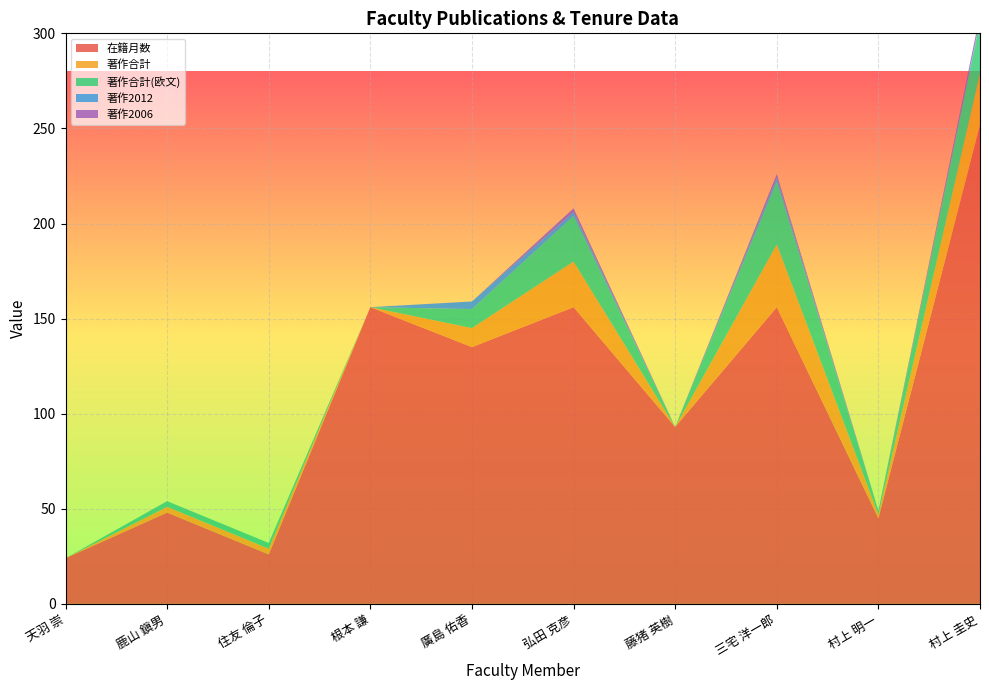

Reading right to left, list all the values displayed in this chart.

在籍月数: 村上 圭史=252	村上 明一=45	三宅 洋一郎=156	藤猪 英樹=93	弘田 克彦=156	廣島 佑香=135	根本 謙=156	住友 倫子=26	鹿山 鎭男=48	天羽 崇=24
著作合計: 村上 圭史=27	村上 明一=2	三宅 洋一郎=33	藤猪 英樹=0	弘田 克彦=24	廣島 佑香=10	根本 謙=0	住友 倫子=3	鹿山 鎭男=3	天羽 崇=0
著作合計(欧文): 村上 圭史=27	村上 明一=2	三宅 洋一郎=33	藤猪 英樹=0	弘田 克彦=24	廣島 佑香=10	根本 謙=0	住友 倫子=3	鹿山 鎭男=3	天羽 崇=0
著作2012: 村上 圭史=1	村上 明一=0	三宅 洋一郎=2	藤猪 英樹=0	弘田 克彦=2	廣島 佑香=4	根本 謙=0	住友 倫子=0	鹿山 鎭男=0	天羽 崇=0
著作2006: 村上 圭史=3	村上 明一=0	三宅 洋一郎=2	藤猪 英樹=0	弘田 克彦=2	廣島 佑香=0	根本 謙=0	住友 倫子=0	鹿山 鎭男=0	天羽 崇=0